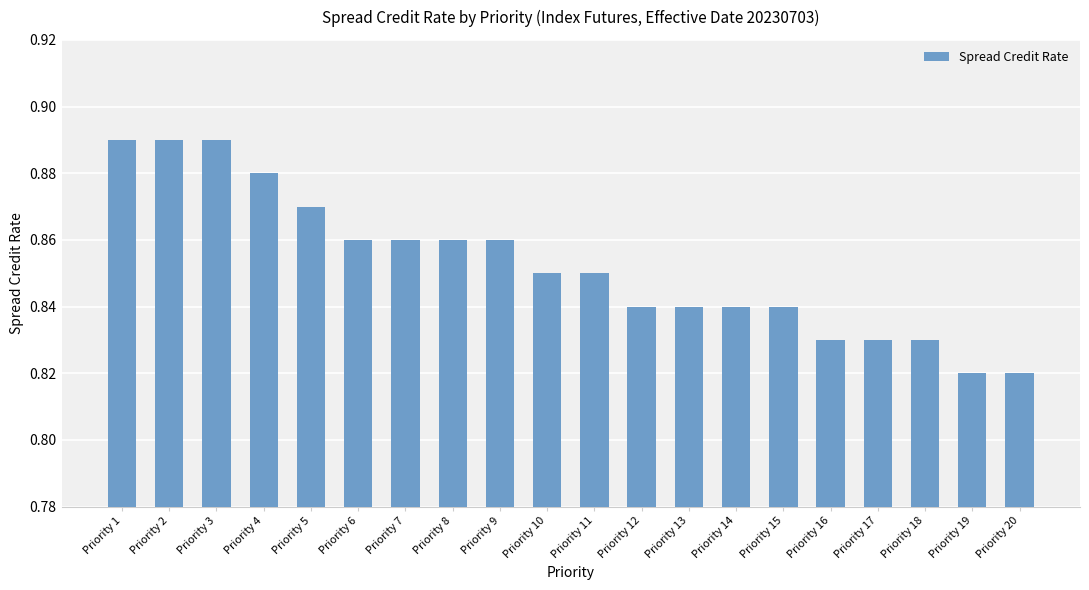

How many bars are there in total?

20